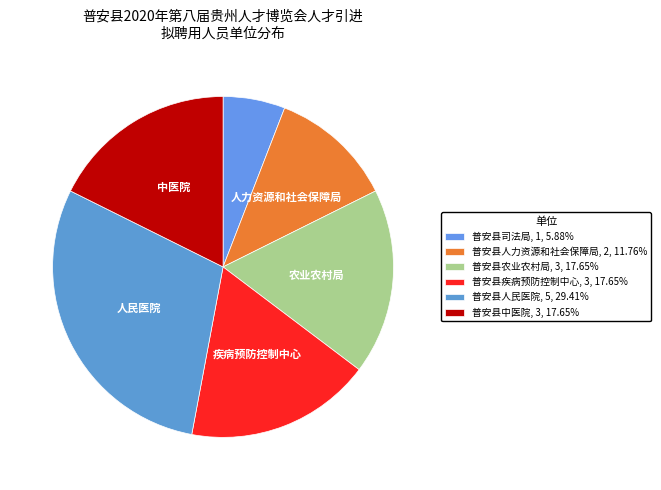

To the nearest percent, what percentage of the pie is 普安县疾病预防控制中心?

18%